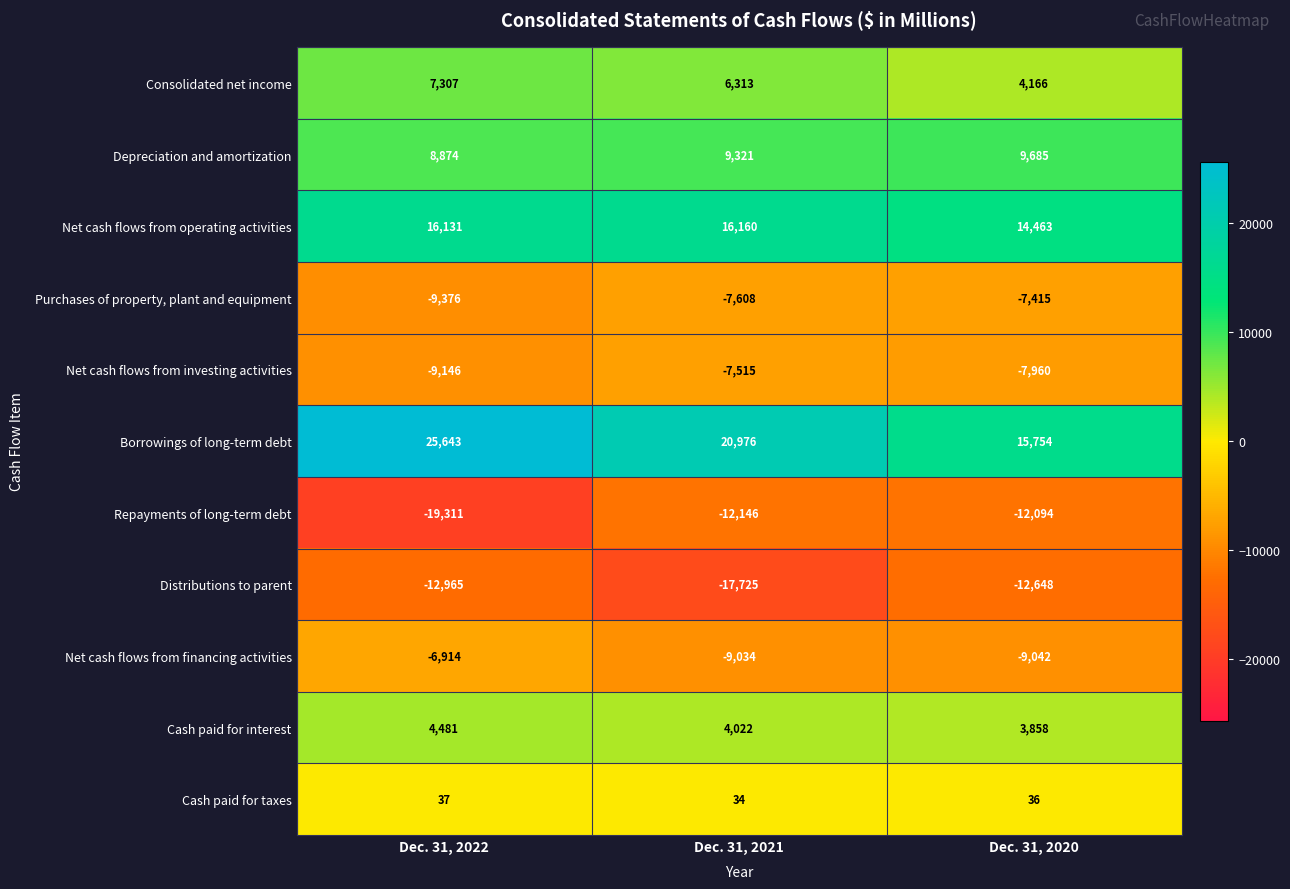

Where is Purchases of property, plant and equipment nearest to the value -8395?

Dec. 31, 2021